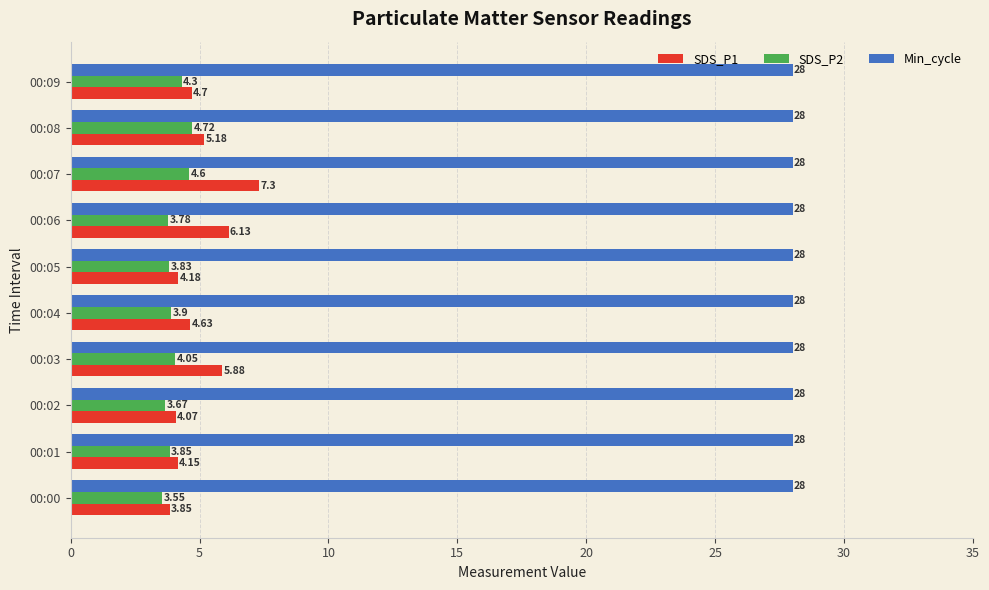

What is the sum of the Min_cycle values at 00:04 and 00:02?

56.0